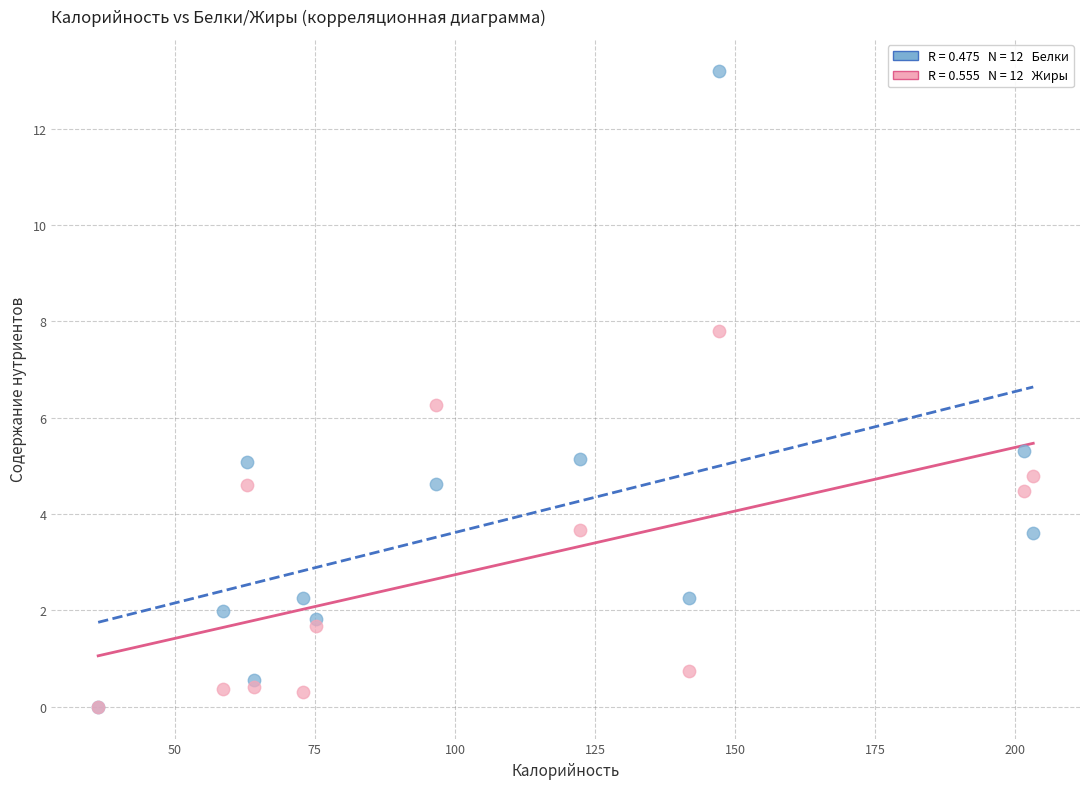

Across all series, what Y value is closest to 6?

6.3